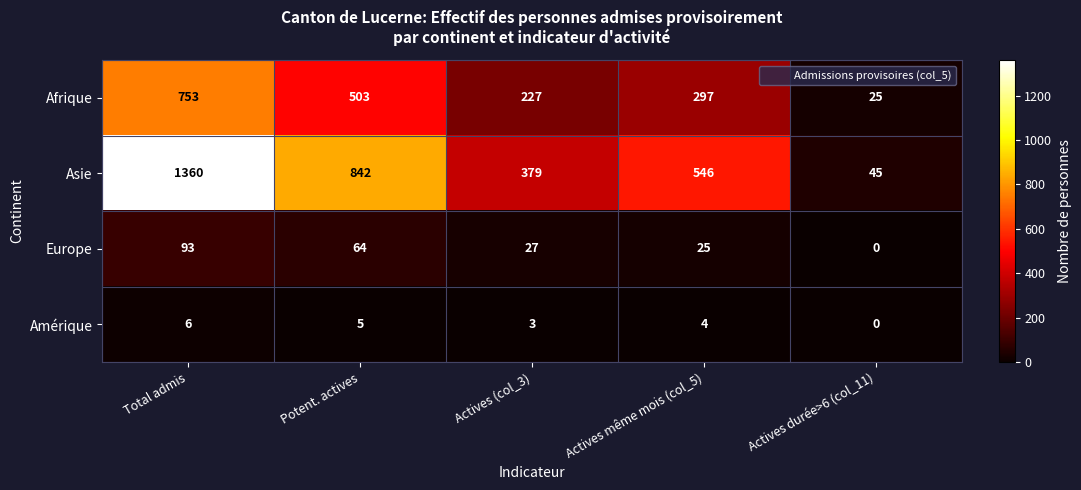

Which label corresponds to the largest value in the chart?

Total admis